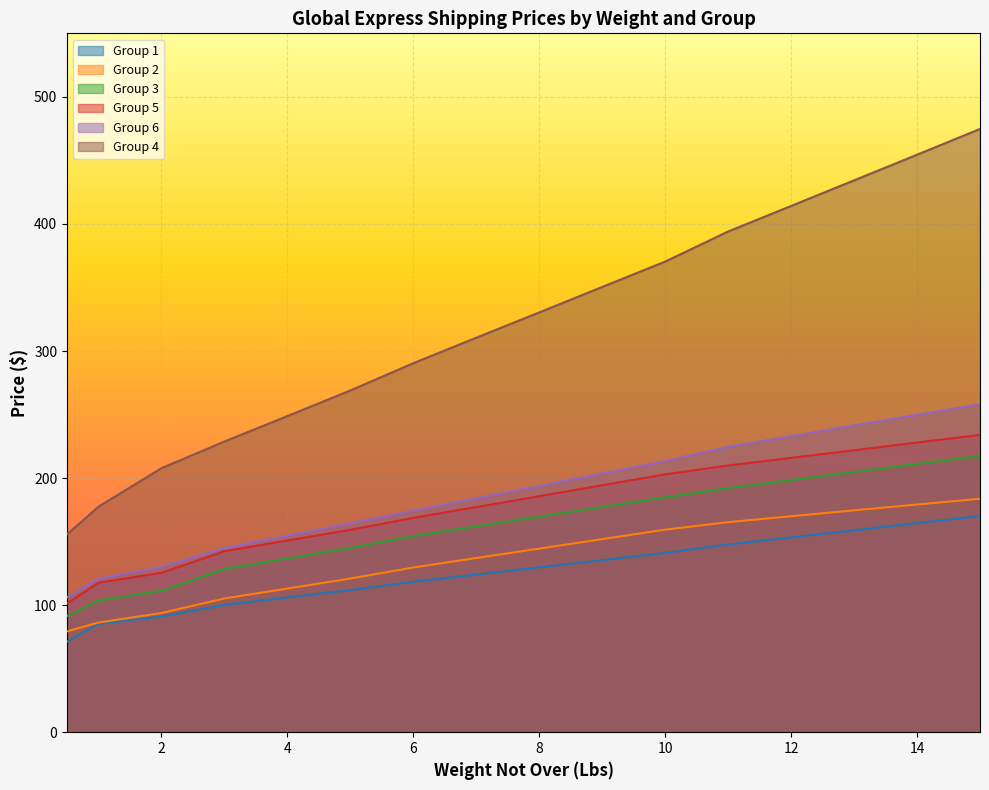

Which series has the widest spread of values?

Group 4